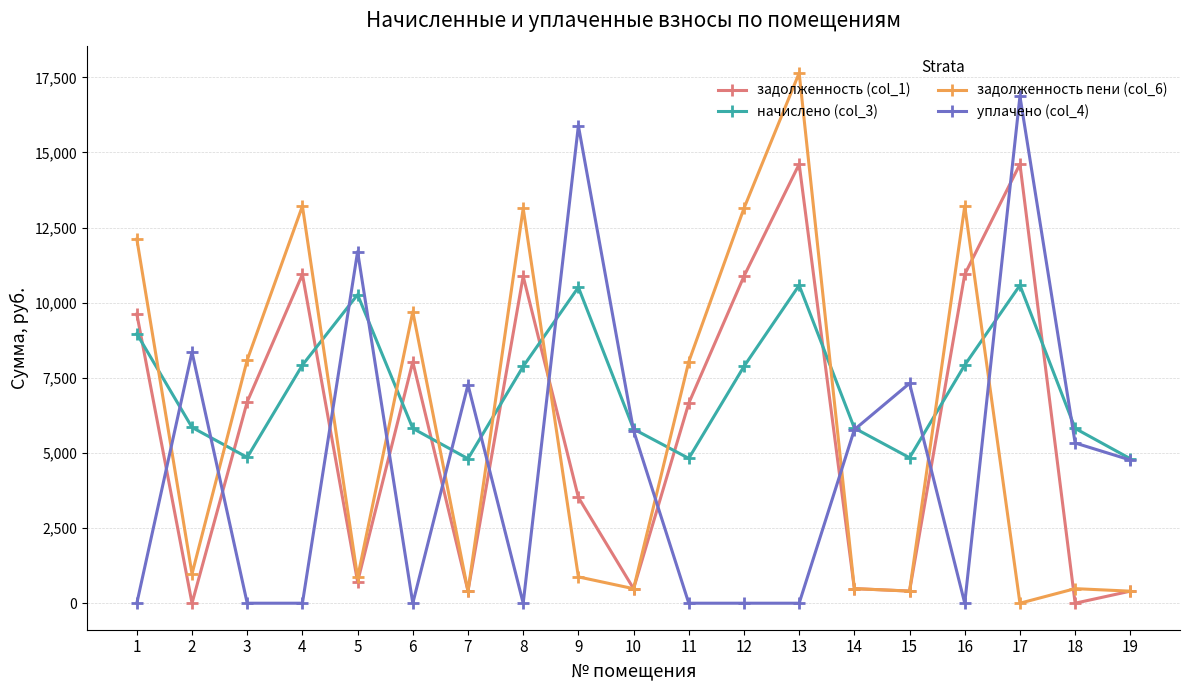

What is the difference between the highest and lowest values at 2?

8354.1